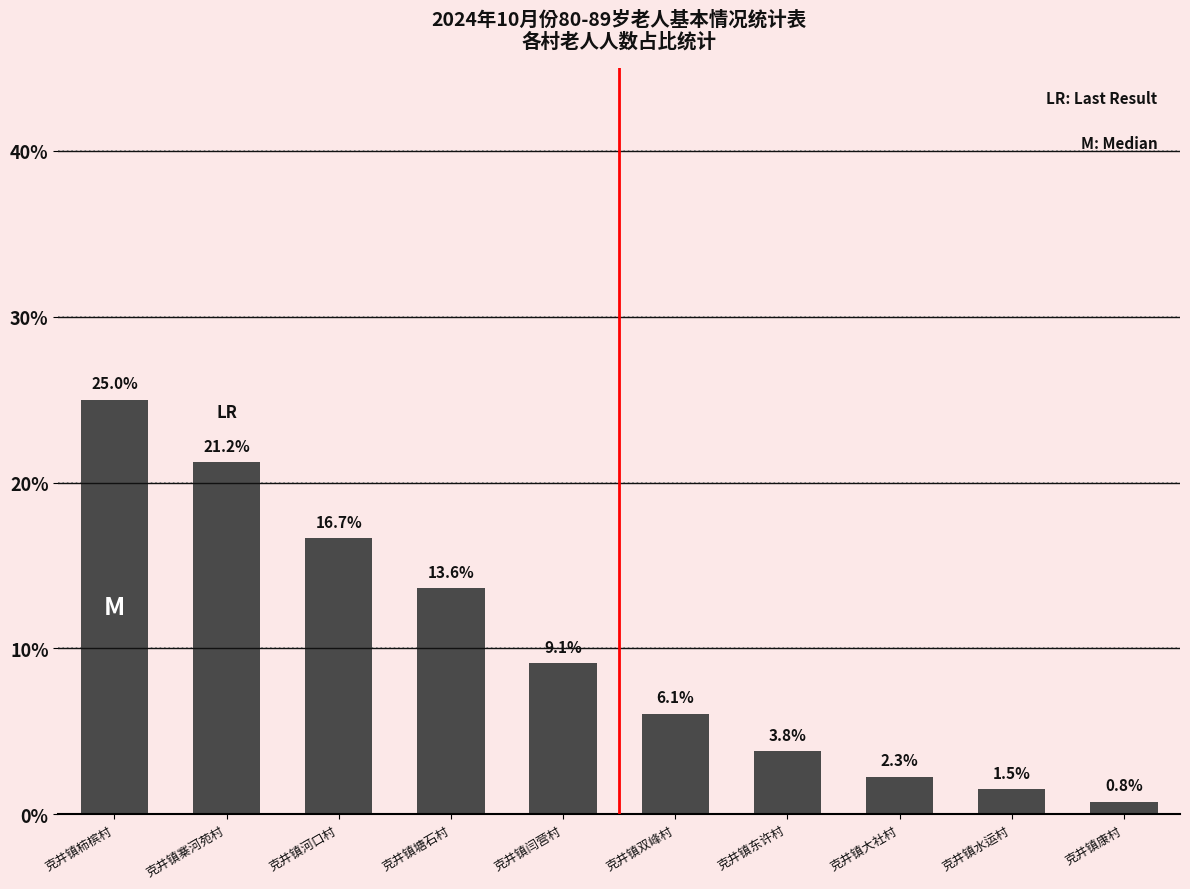

Are the bars horizontal?

No